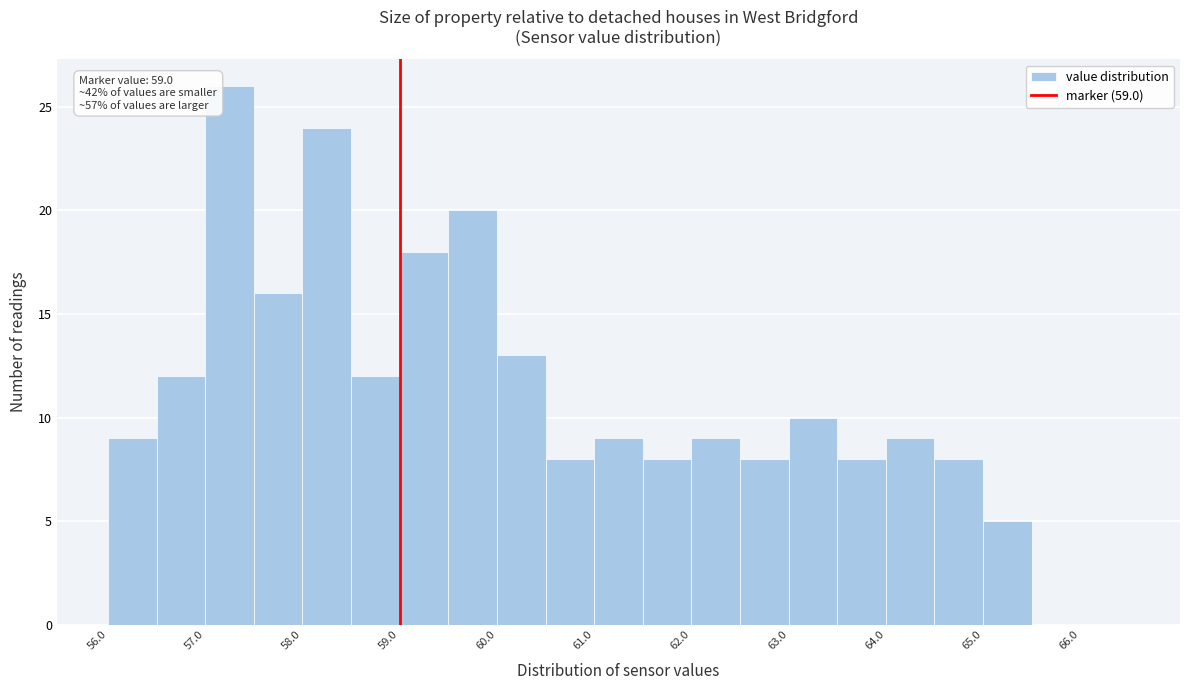

Over which range of the x-axis is the bar tallest?

57.0 to 57.5